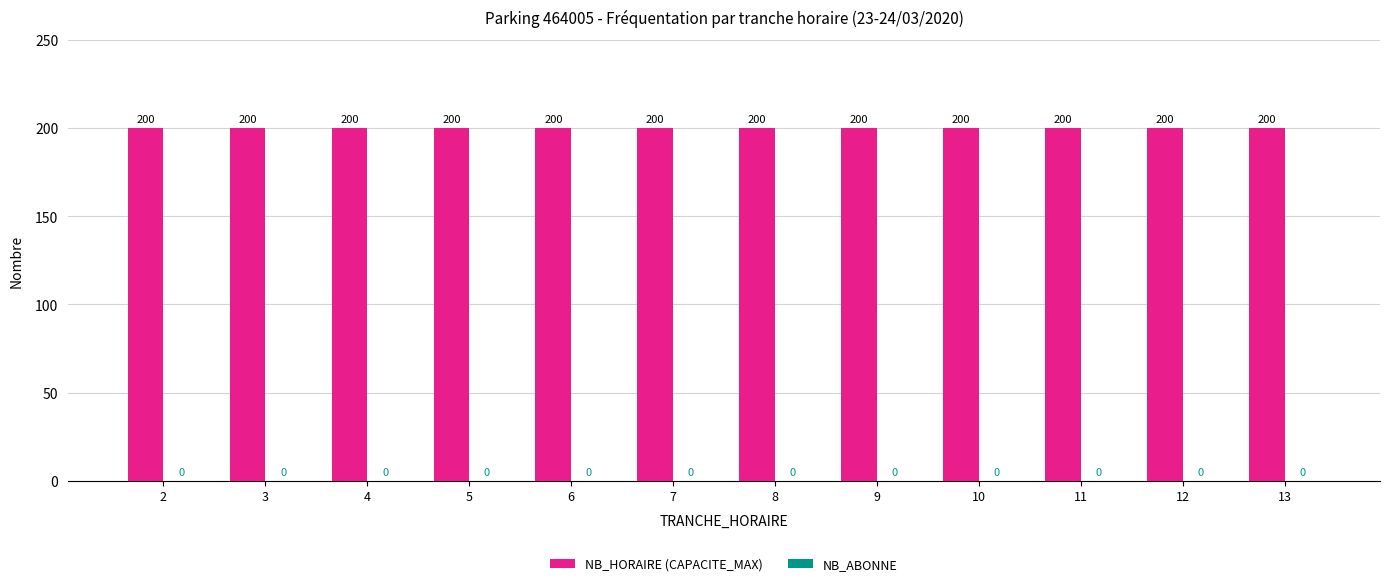

List the series in order of their overall mean, lowest first.

NB_ABONNE, NB_HORAIRE (CAPACITE_MAX)